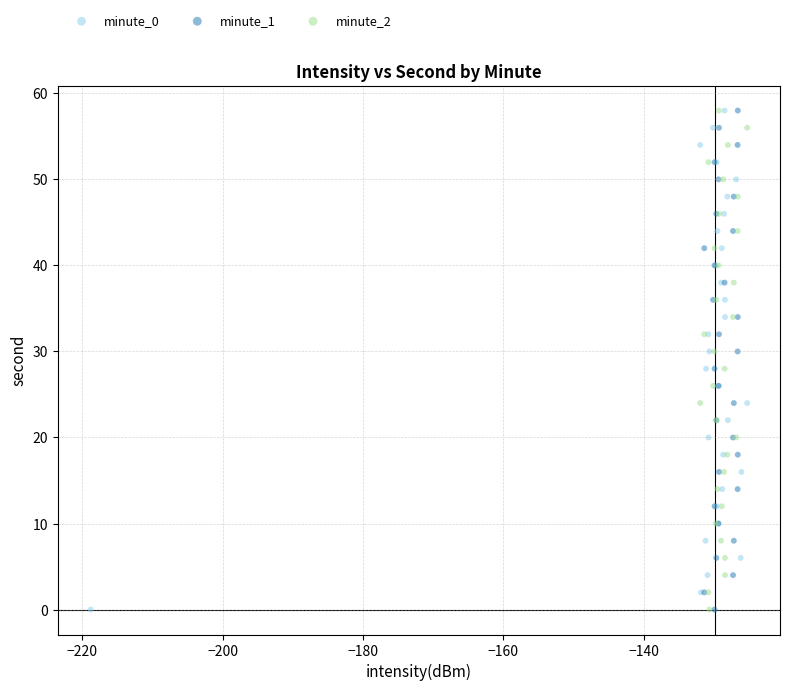

What are all the series names shown in the legend?

minute_0, minute_1, minute_2